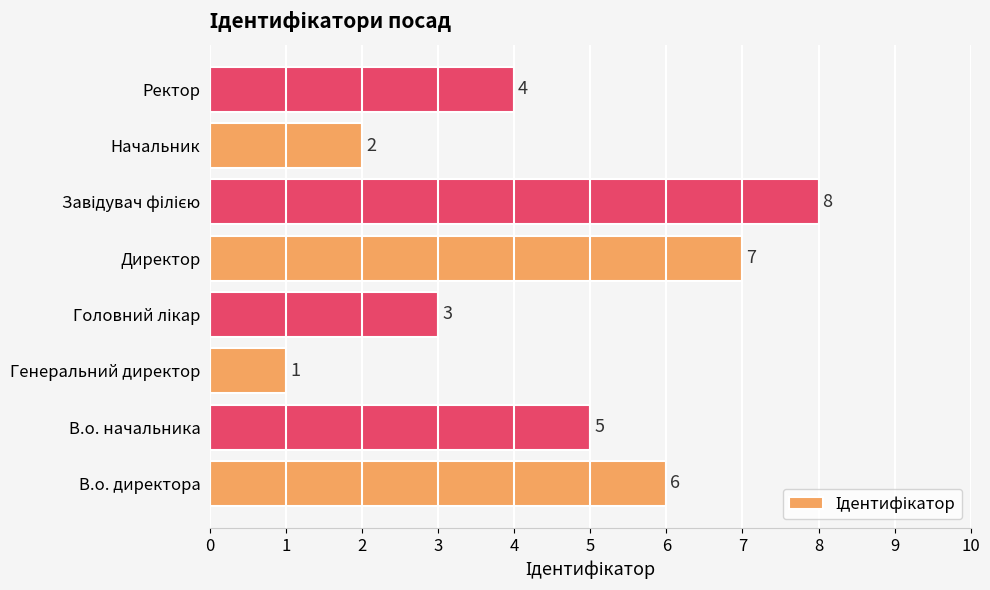

Approximately how many times larger is the value at Директор compared to В.о. начальника?

1.4